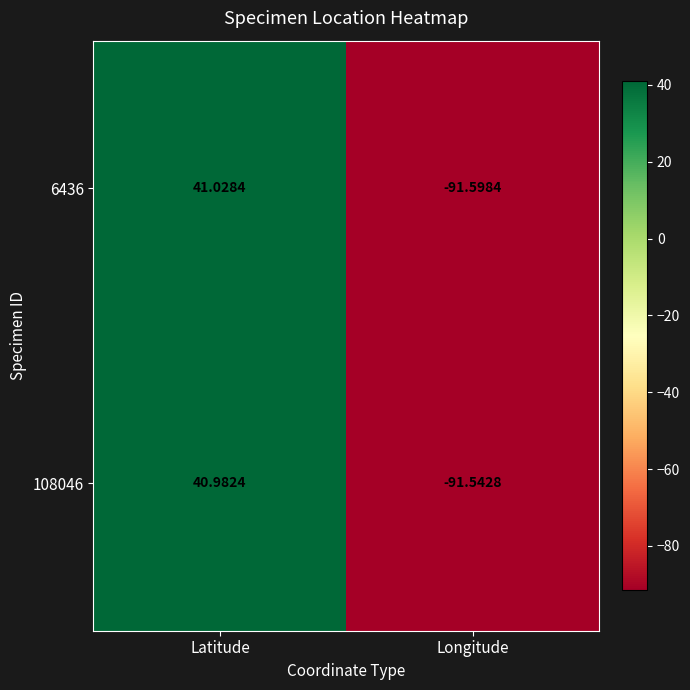

Which series has the largest total across all categories?

108046